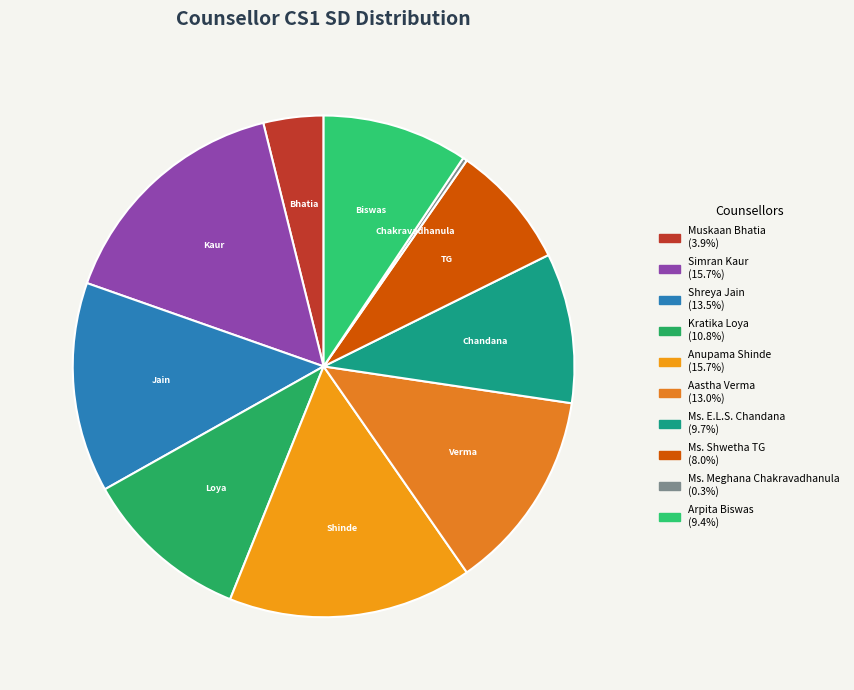

What percentage is NOT represented by Aastha Verma?

87.0%